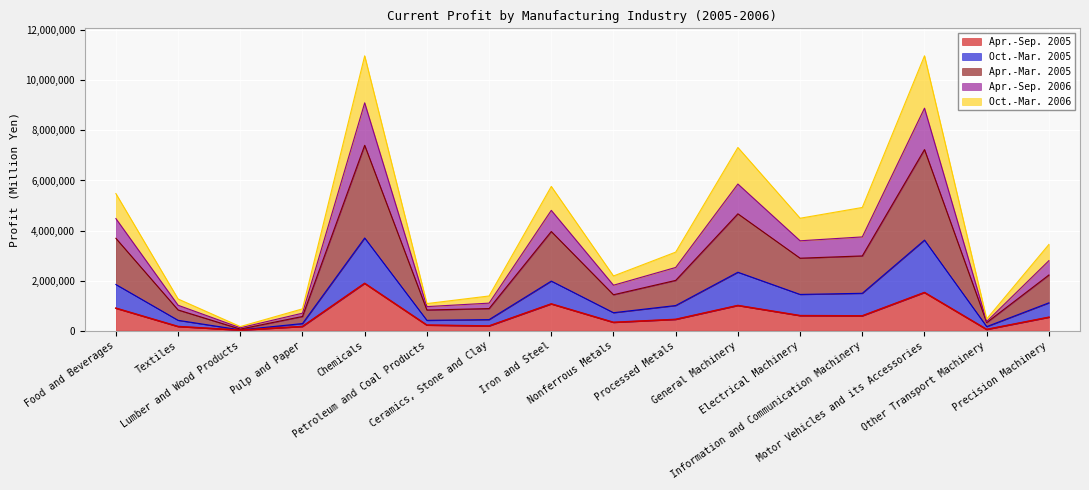

How many categories are shown in the chart?

16